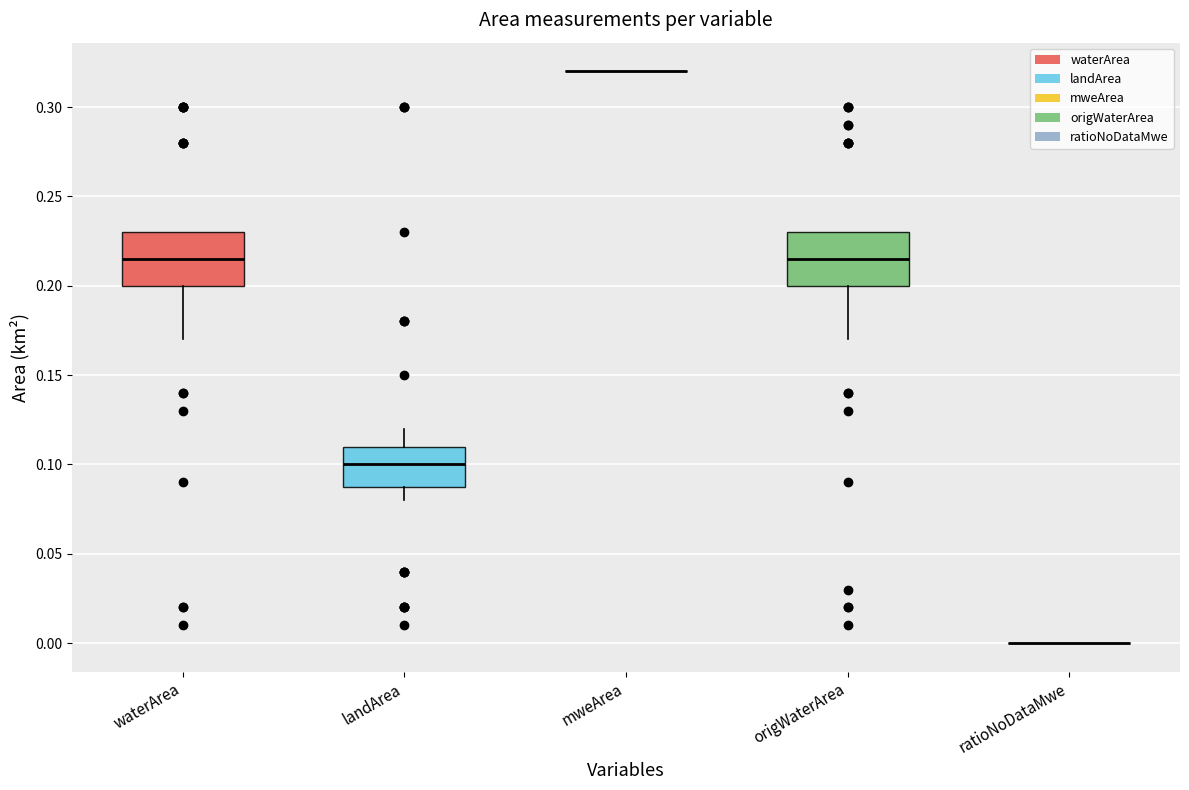

Where is the upper edge of the box for landArea on the y-axis? The values are not printed on the chart, so give them approximately, as read against the axis.

0.110